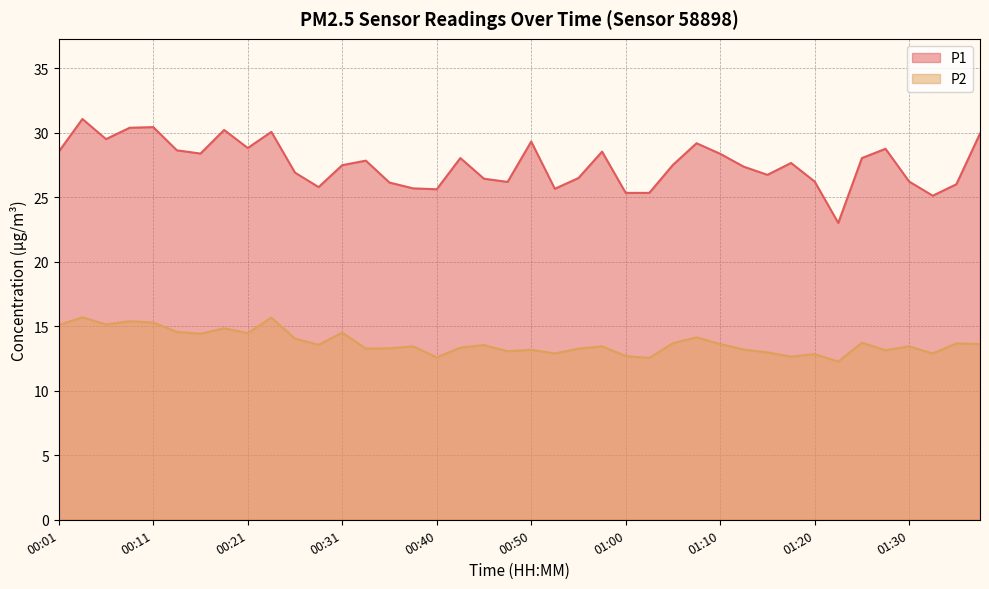

What is the spread (max minus min) of values at 01:13?

14.2